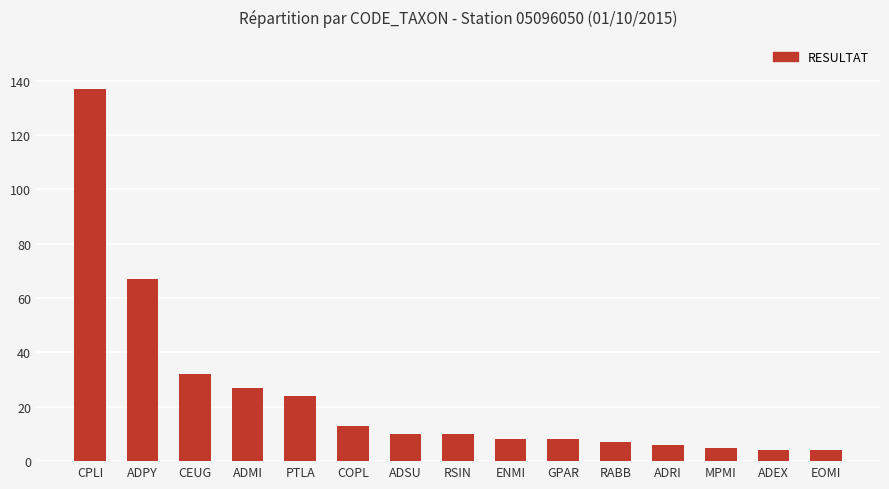

Are the bars horizontal?

No